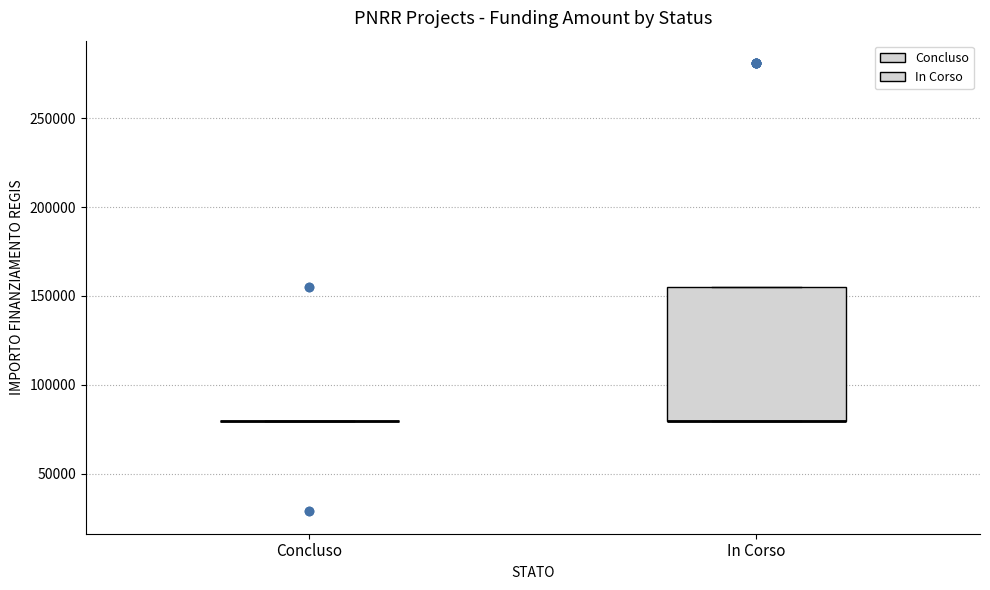

Reading left to right, transcribe this box plot: for each box, give where its median line is, the range the box spans, and where its two whiskers end, as read against the y-axis. The values are not printed on the chart, so give them approximately, as read against the axis.

Concluso: box collapsed to a line at 80000, whiskers 80000 to 80000
In Corso: median 80000 (drawn on the box's lower edge), box 80000 to 155000, whiskers 80000 to 155000